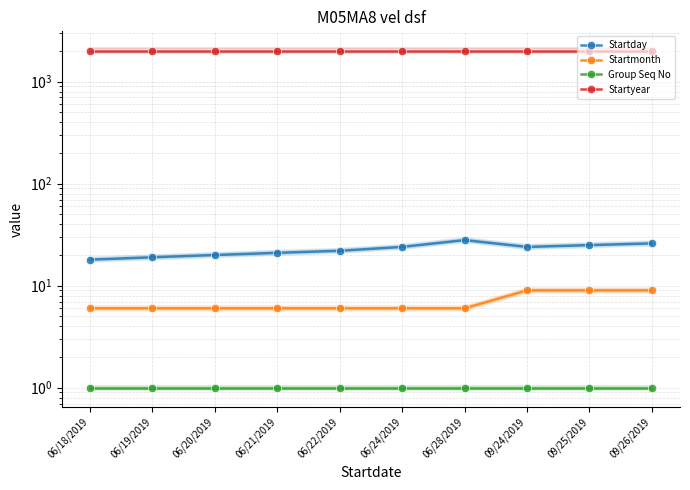

What is the sum of the Group Seq No values at 06/20/2019 and 09/26/2019?

2